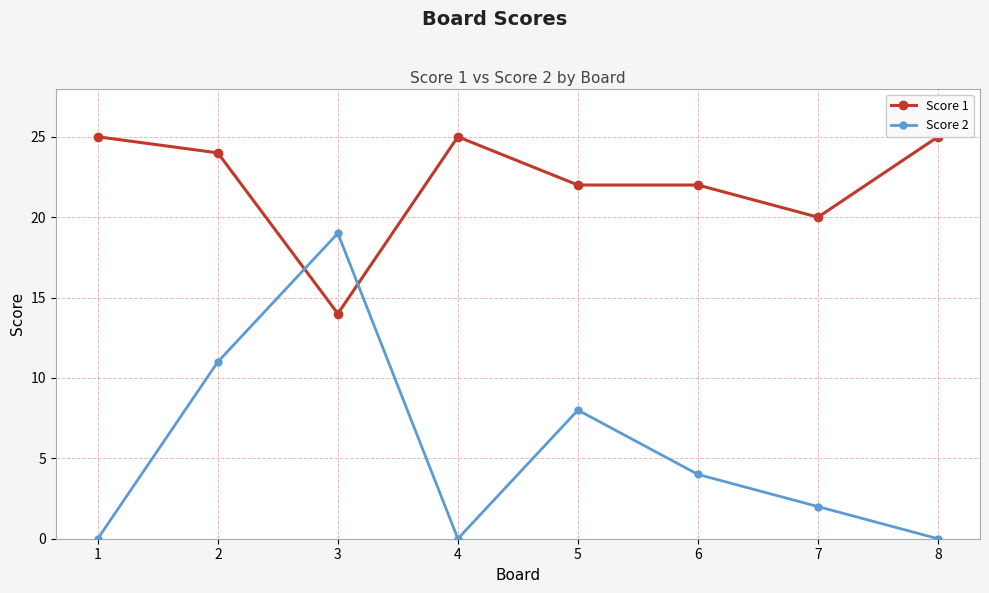

Reading left to right, what are all the values shown in this chart?

Score 1: 25	24	14	25	22	22	20	25
Score 2: 0	11	19	0	8	4	2	0